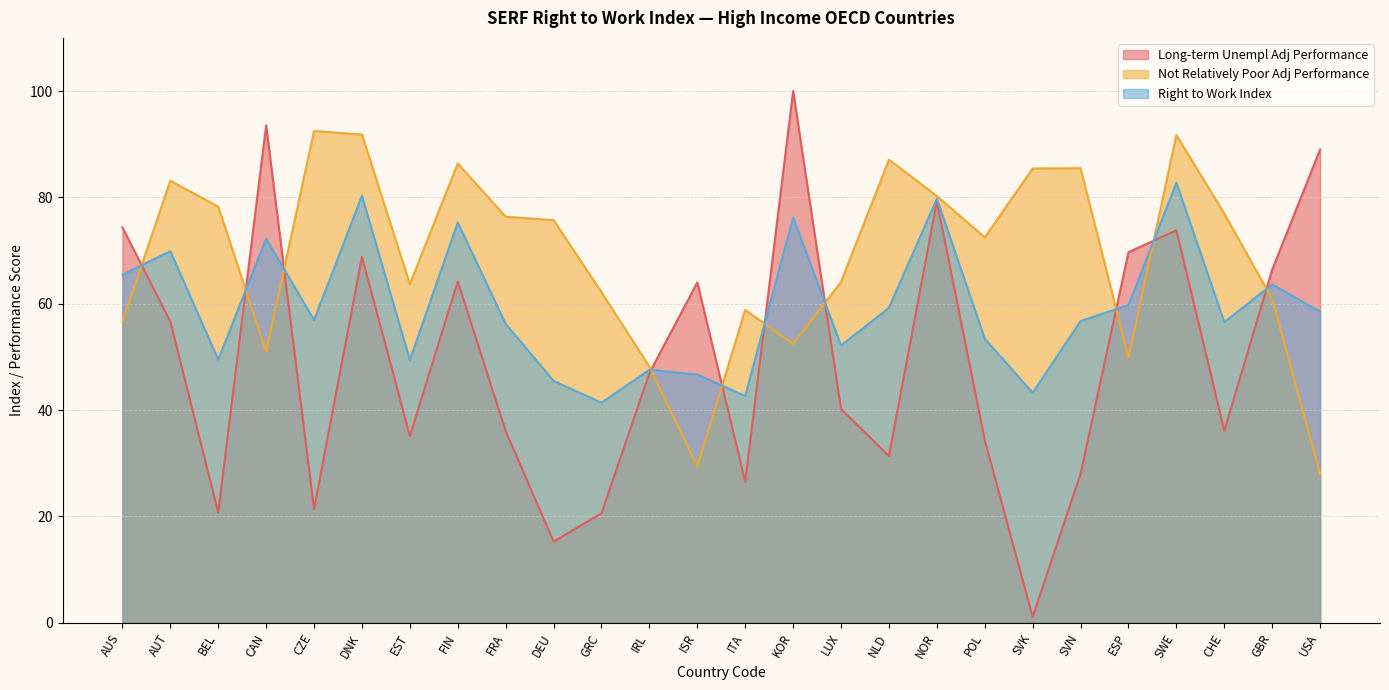

Reading left to right, list all the values displayed in this chart.

Long-term Unempl Adj Performance: AUS=74.4	AUT=56.6	BEL=20.7	CAN=93.5	CZE=21.4	DNK=68.8	EST=35.1	FIN=64.2	FRA=36.1	DEU=15.3	GRC=20.6	IRL=47.0	ISR=64.0	ITA=26.5	KOR=100.0	LUX=40.2	NLD=31.4	NOR=79.2	POL=34.4	SVK=1.1	SVN=28.0	ESP=69.7	SWE=73.8	CHE=36.1	GBR=66.4	USA=89.0
Not Relatively Poor Adj Performance: AUS=56.6	AUT=83.1	BEL=78.3	CAN=51.0	CZE=92.5	DNK=91.8	EST=63.7	FIN=86.4	FRA=76.4	DEU=75.7	GRC=62.2	IRL=48.2	ISR=29.4	ITA=58.8	KOR=52.5	LUX=64.1	NLD=87.1	NOR=80.3	POL=72.5	SVK=85.4	SVN=85.5	ESP=49.8	SWE=91.7	CHE=77.0	GBR=60.9	USA=28.0
Right to Work Index: AUS=65.5	AUT=69.9	BEL=49.5	CAN=72.3	CZE=56.9	DNK=80.3	EST=49.4	FIN=75.3	FRA=56.2	DEU=45.5	GRC=41.4	IRL=47.6	ISR=46.7	ITA=42.7	KOR=76.2	LUX=52.1	NLD=59.2	NOR=79.8	POL=53.4	SVK=43.3	SVN=56.7	ESP=59.8	SWE=82.8	CHE=56.5	GBR=63.6	USA=58.5